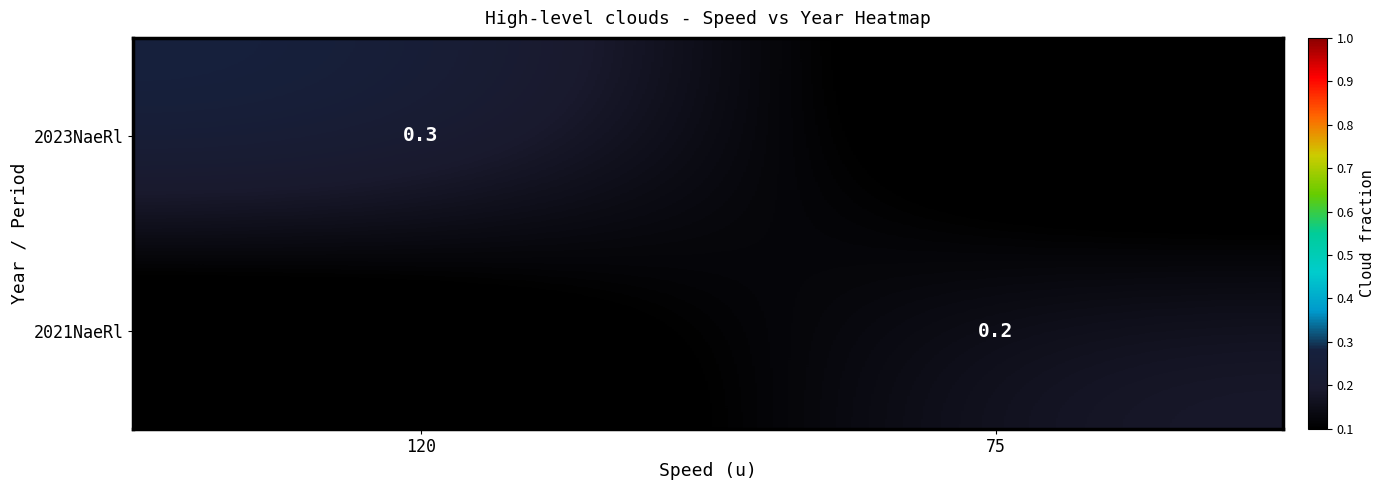

Is it true that 2021NaeRl equals 0.2 at 75?

True